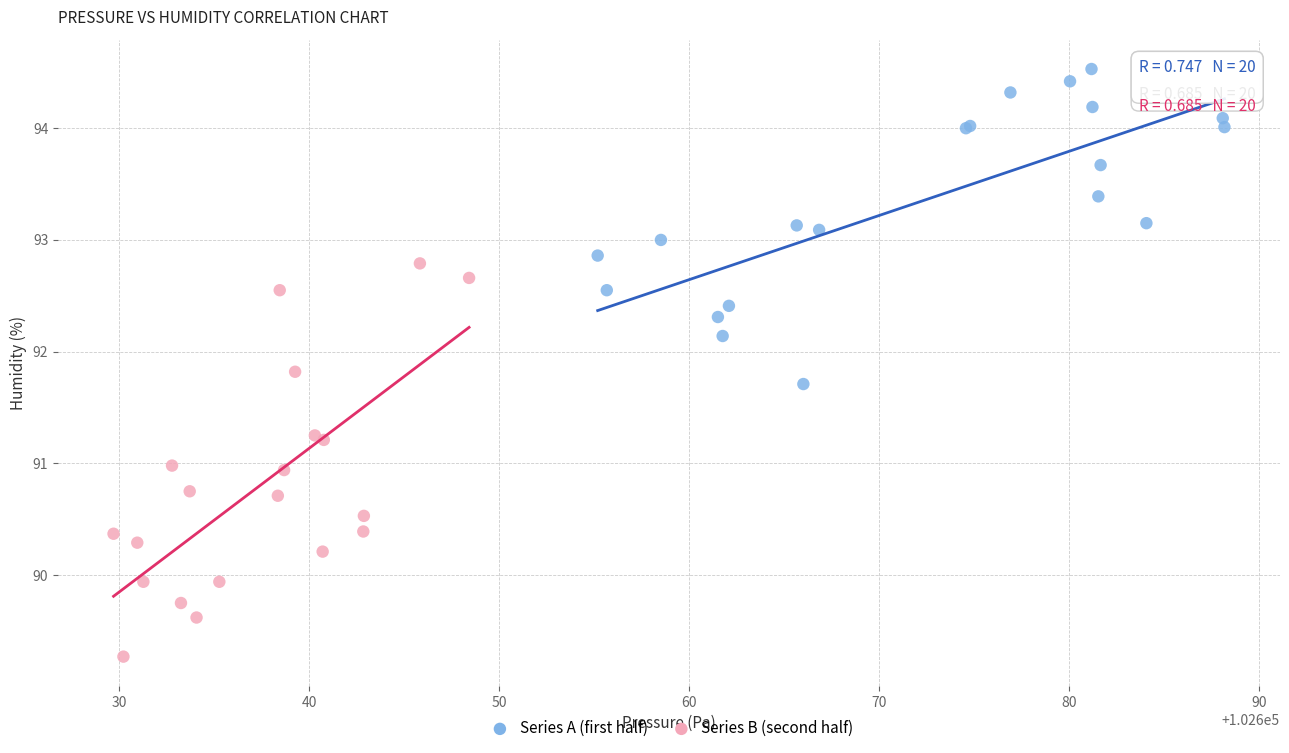

Which series reaches the minimum Y coordinate?

Series B (second half)